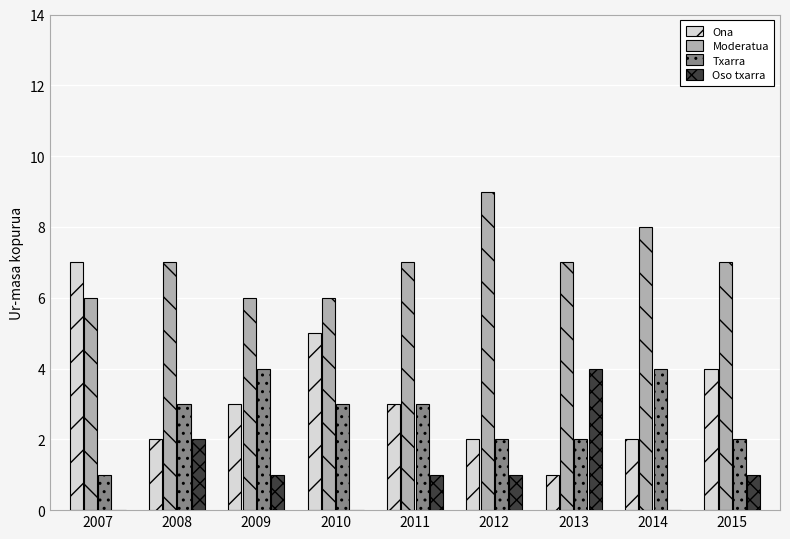

What is the sum of all Oso txarra values?

10